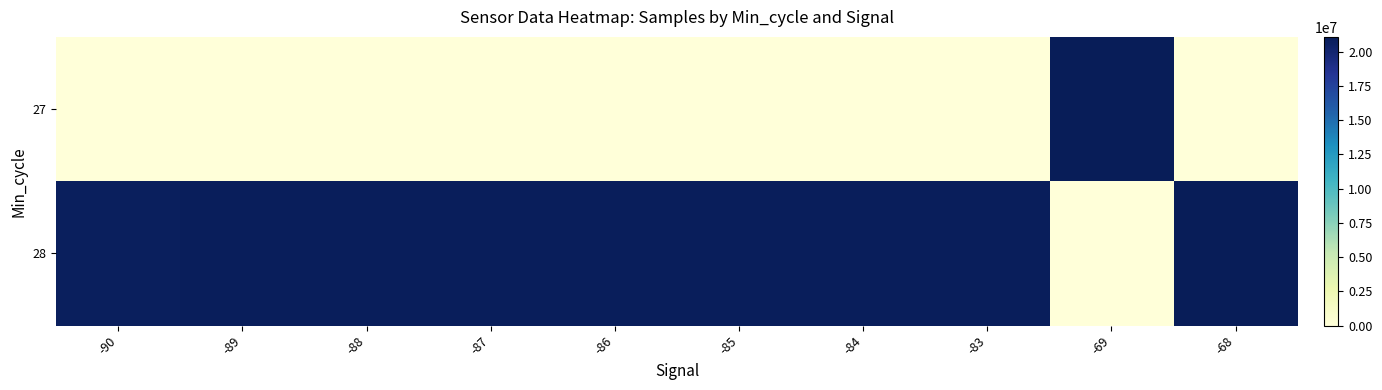

Which label corresponds to the largest value in the chart?

-69